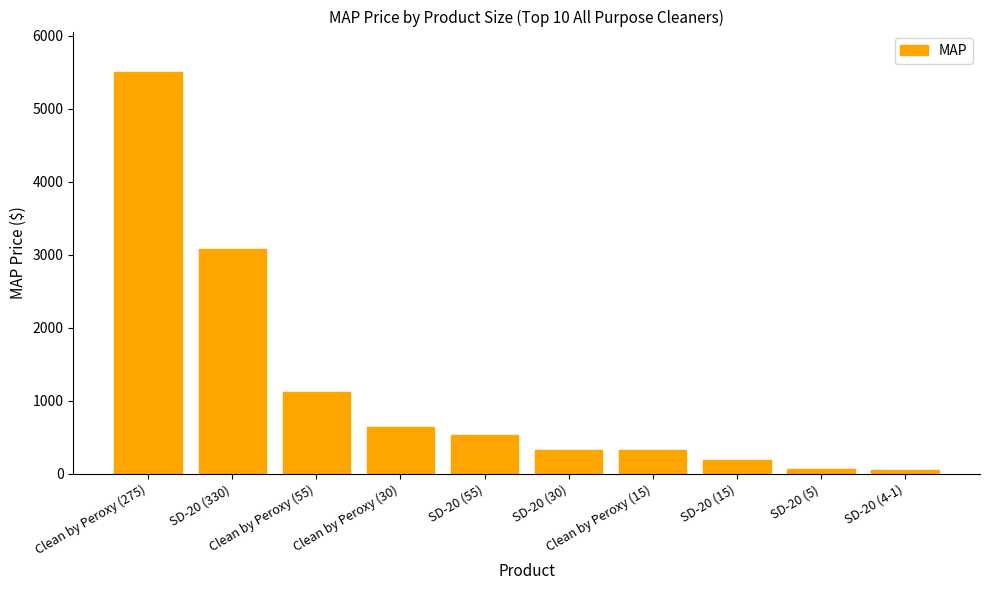

What is the sum of all values?

11831.2